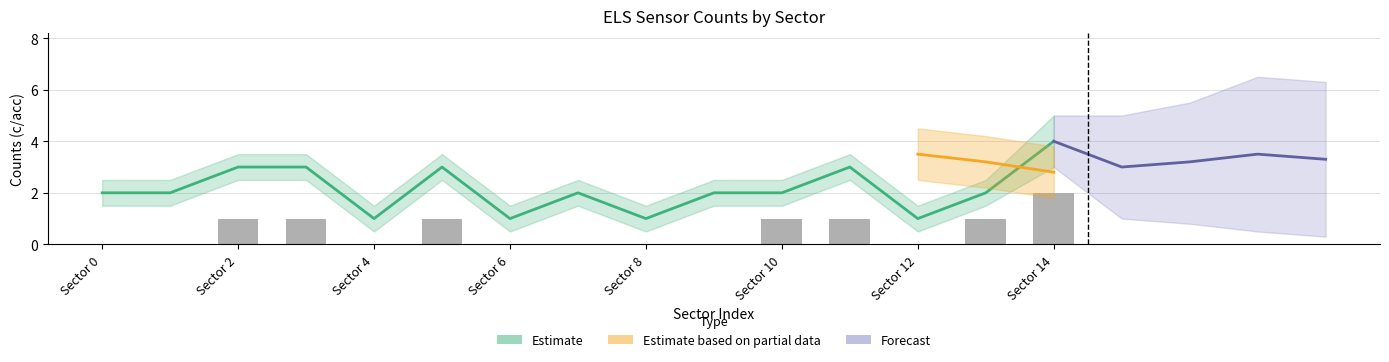

Which has a higher value, Sector 9 or Sector 7?

Sector 9